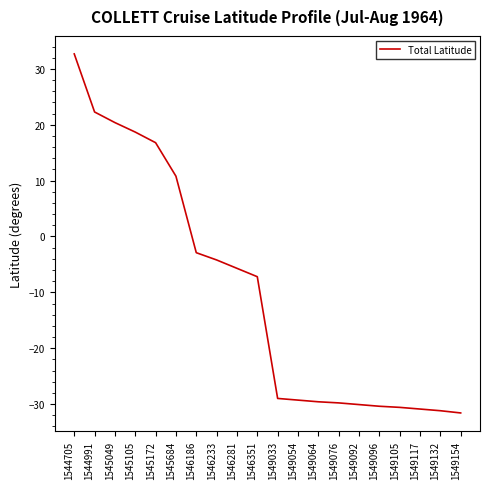

How many values are below zero?

14